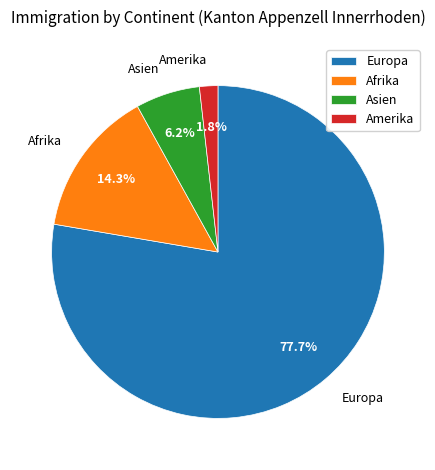

To the nearest percent, what is the combined percentage of Europa and Asien?

84%